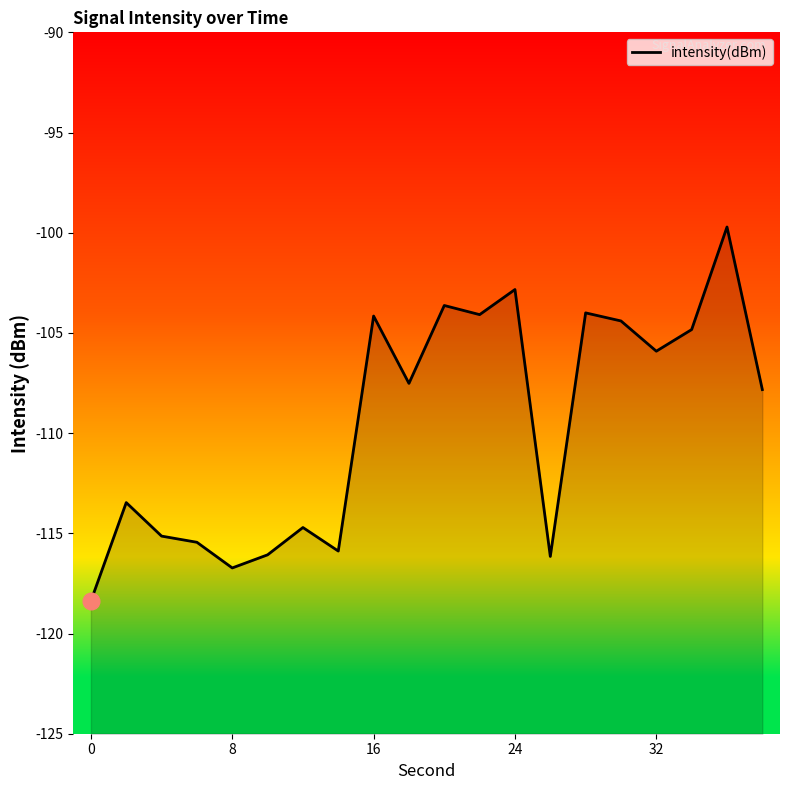

What is the smallest value displayed?

-118.4